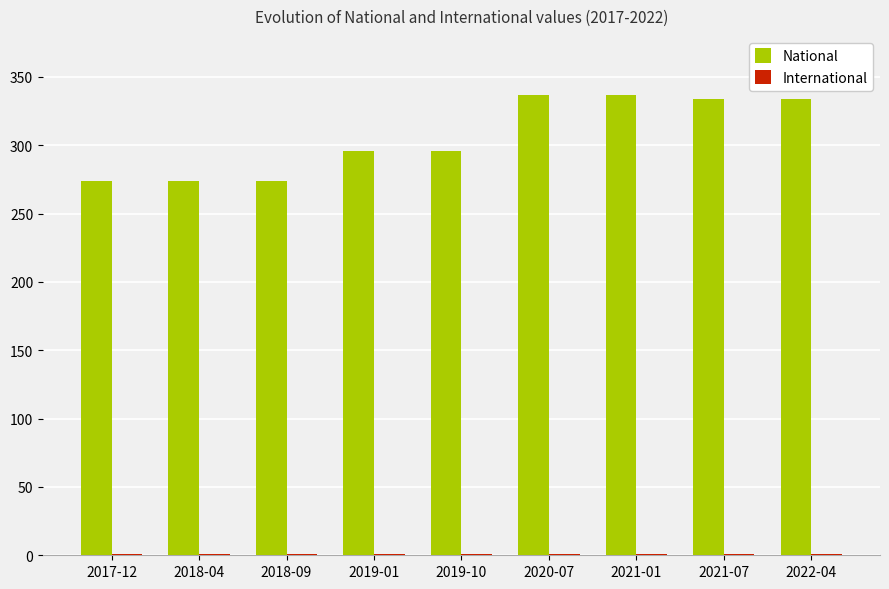

What is the total value across all series at 2019-01?

297